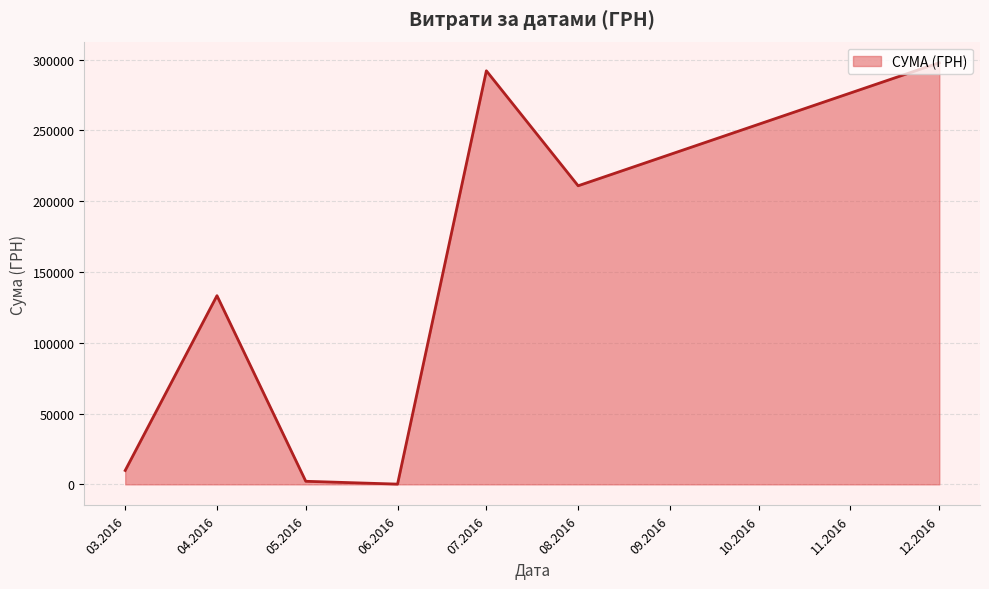

What is the average value?

135147.1